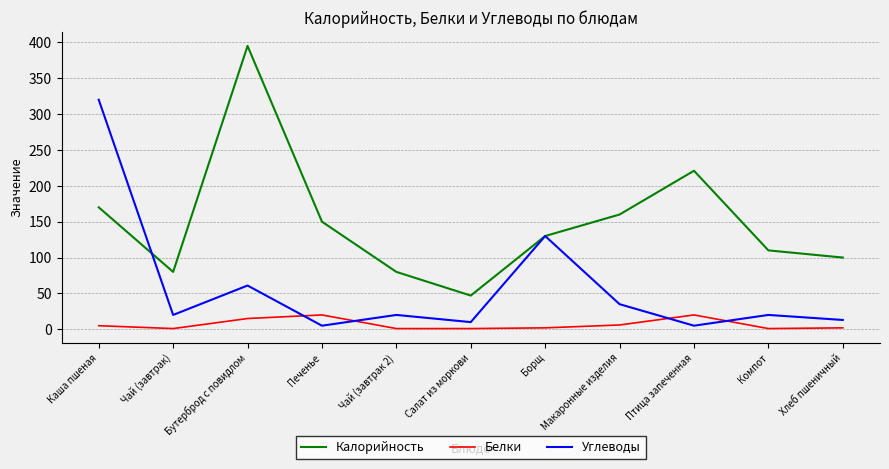

At which label does Белки first exceed 2?

Каша пшеная